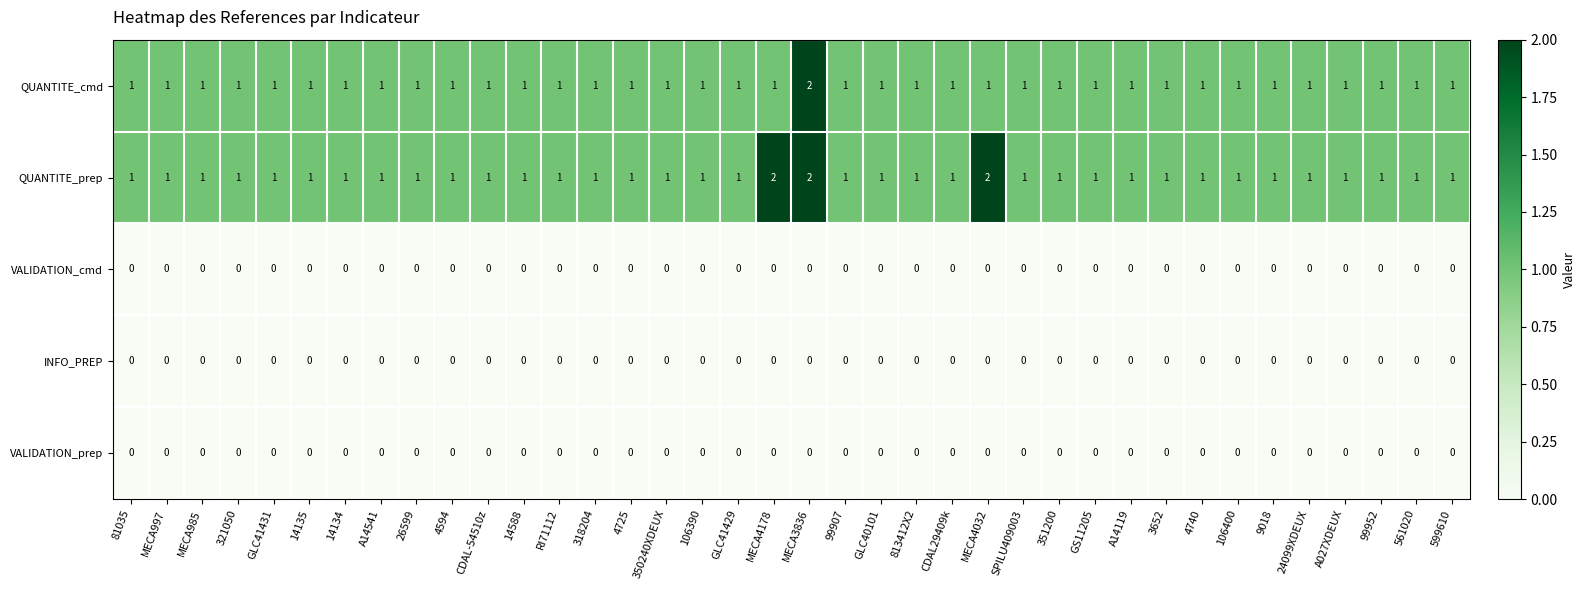

How many QUANTITE_prep values are between 1 and 2?

38